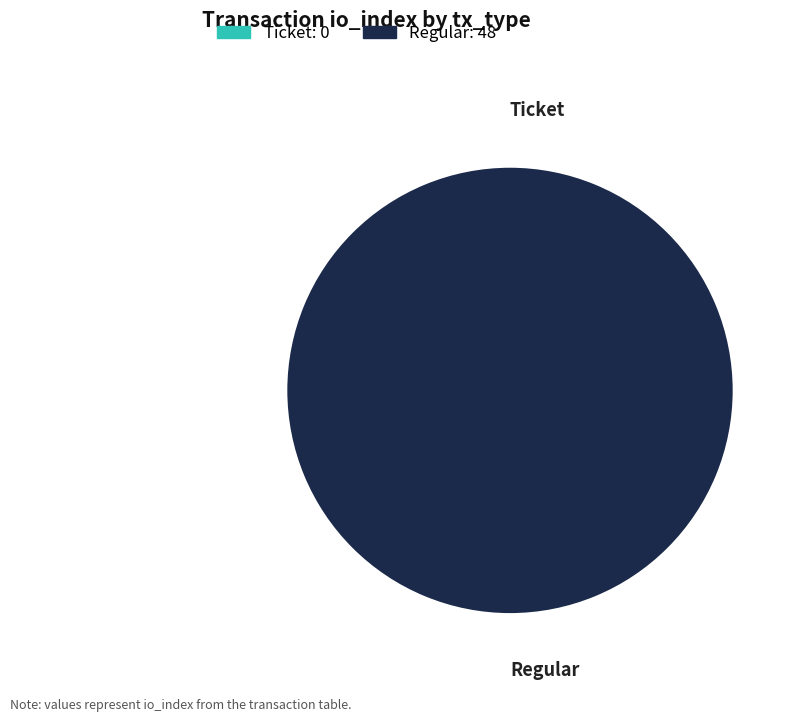

How many segments does this pie chart have?

2